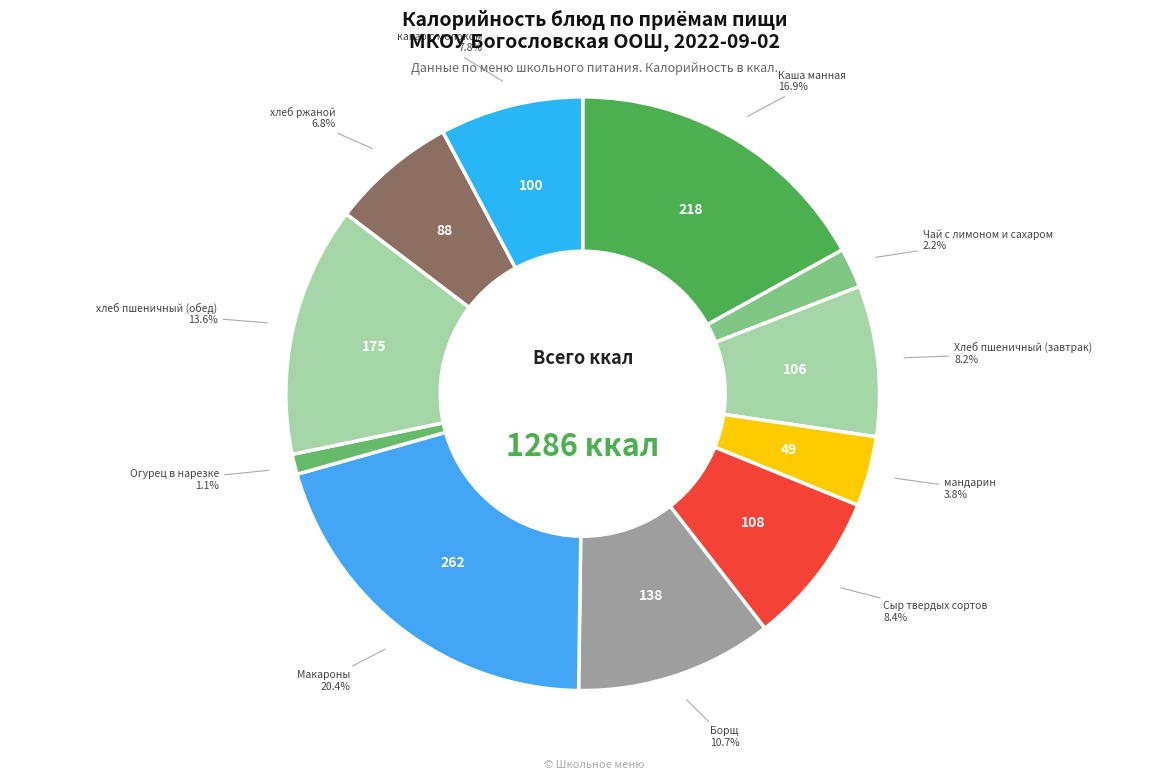

Which slice is the largest?

Макароны